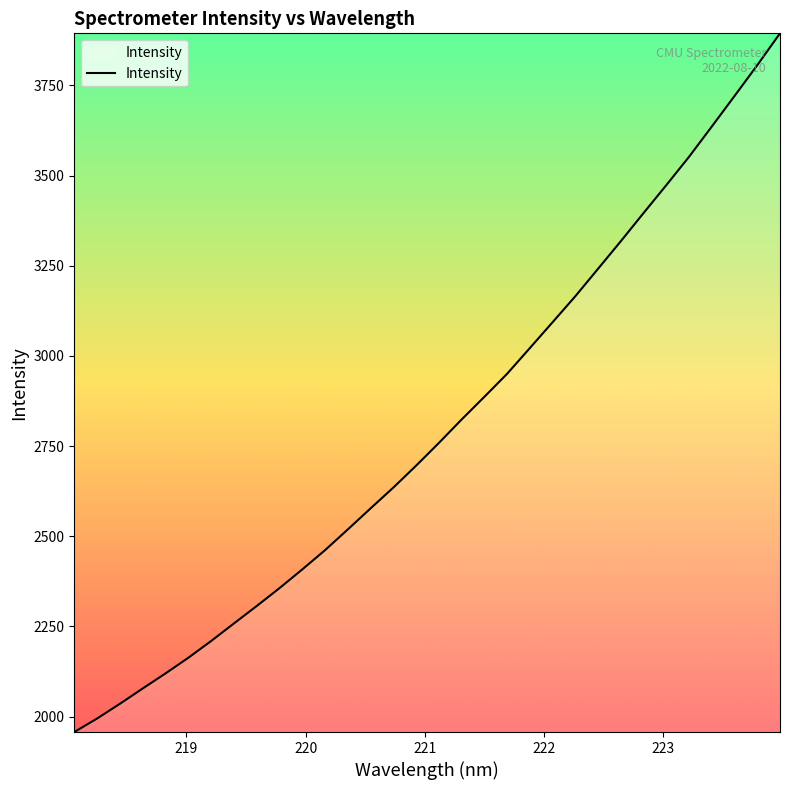

What is the smallest value displayed?

1957.3